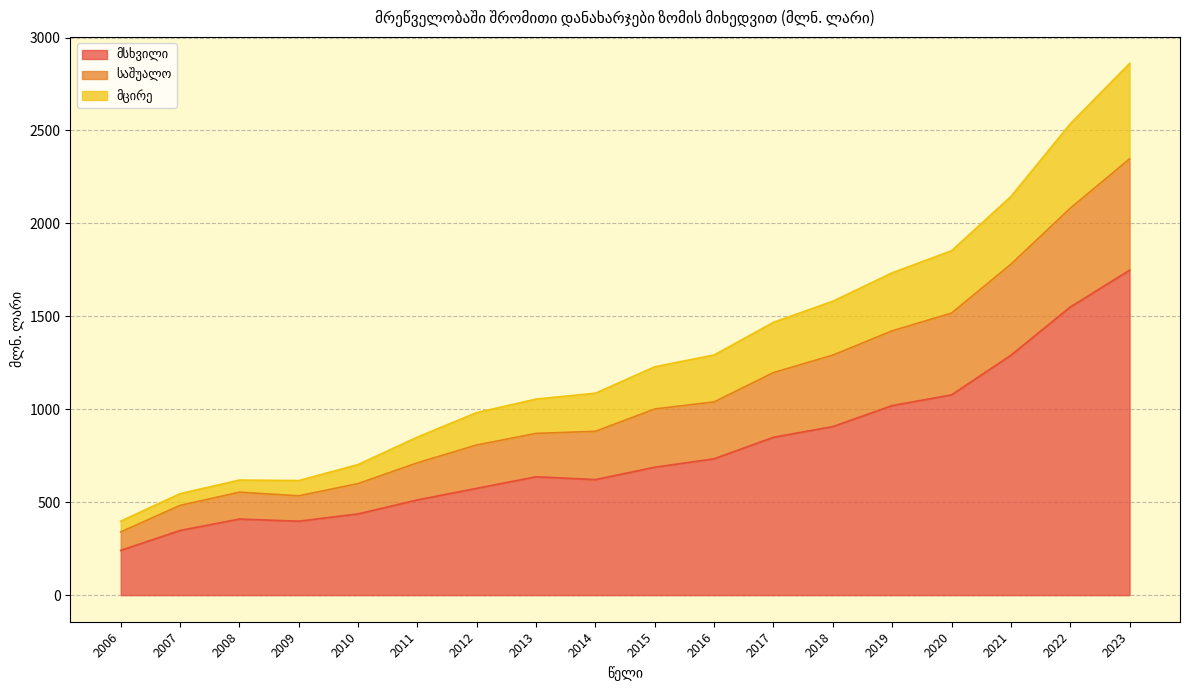

Is the value of საშუალო at 2021 greater than the value of მცირე at 2016?

Yes